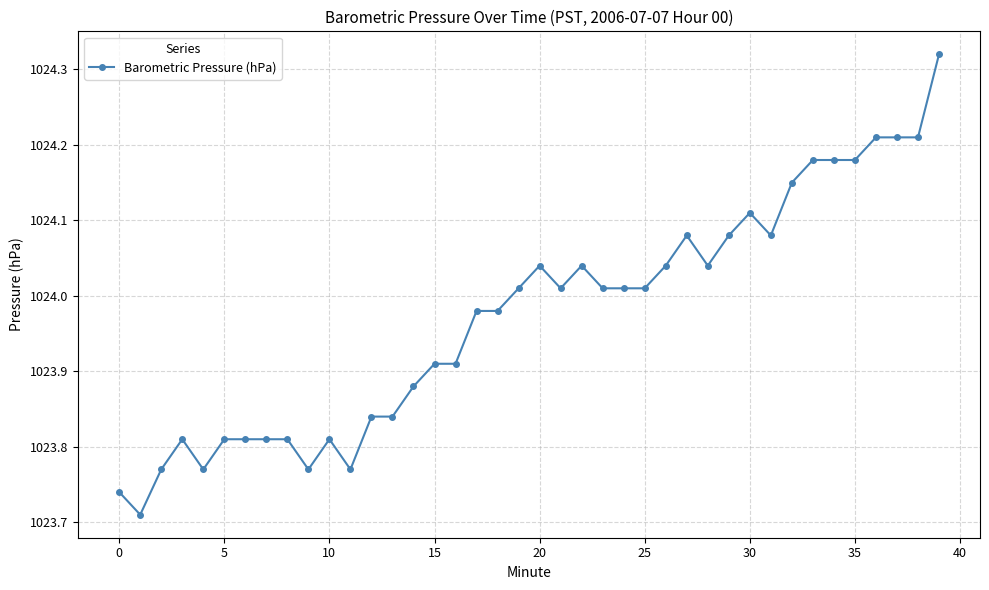

What is the sum of all values?

40958.9